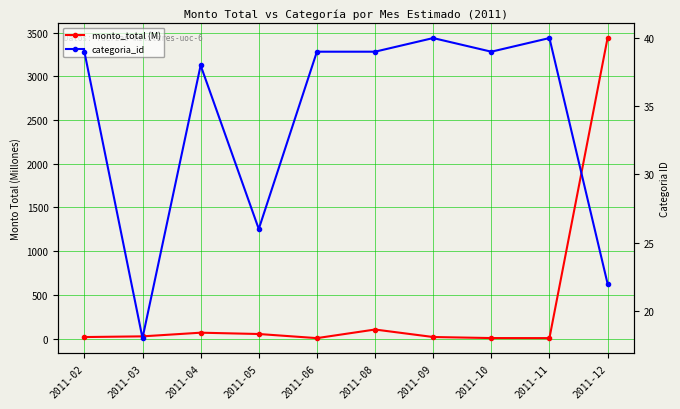

Reading left to right, what are all the values shown in this chart?

monto_total (M): 17.0	25.0	66.9	51.9	4.8	103.2	17.5	5.5	4.9	3437.2
categoria_id: 39.0	18.0	38.0	26.0	39.0	39.0	40.0	39.0	40.0	22.0